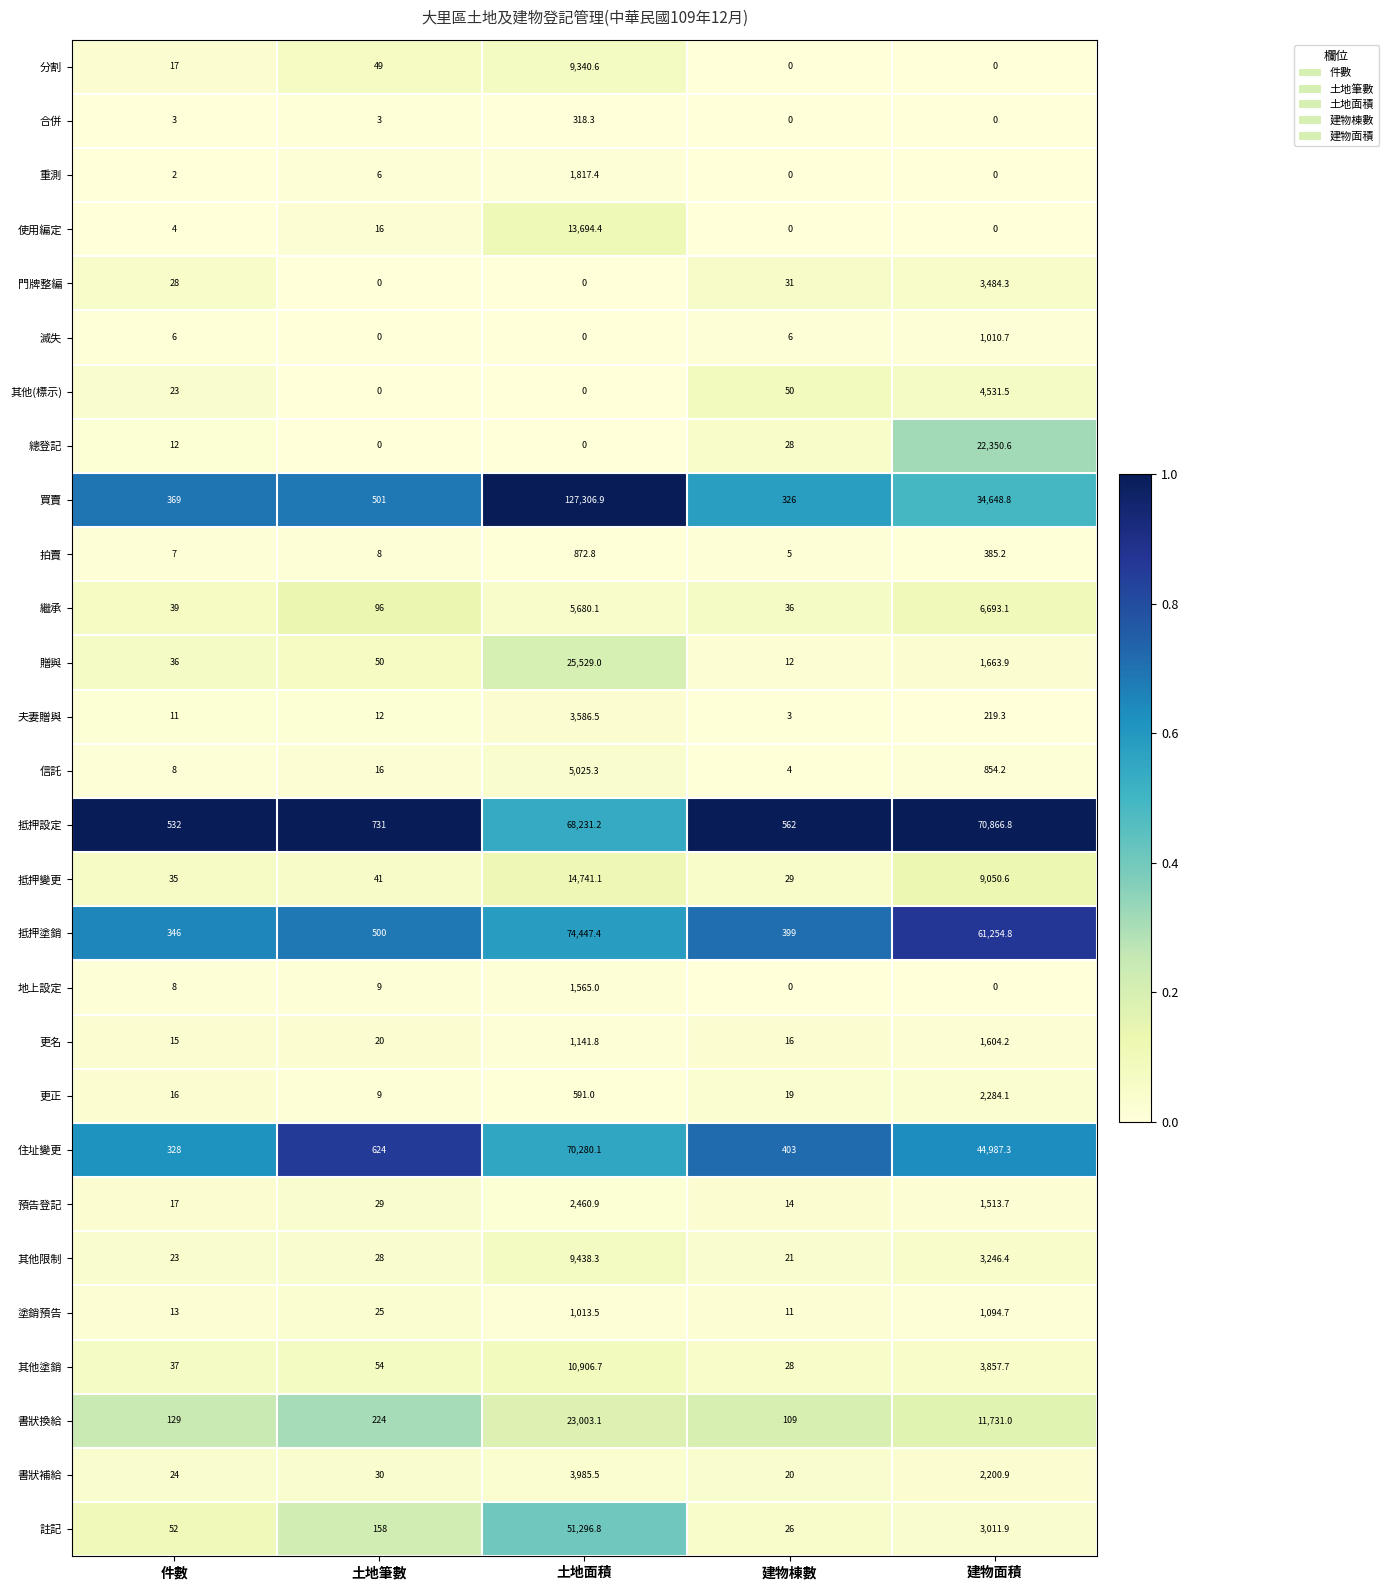

At which label is 繼承 closest to 3364?

土地面積